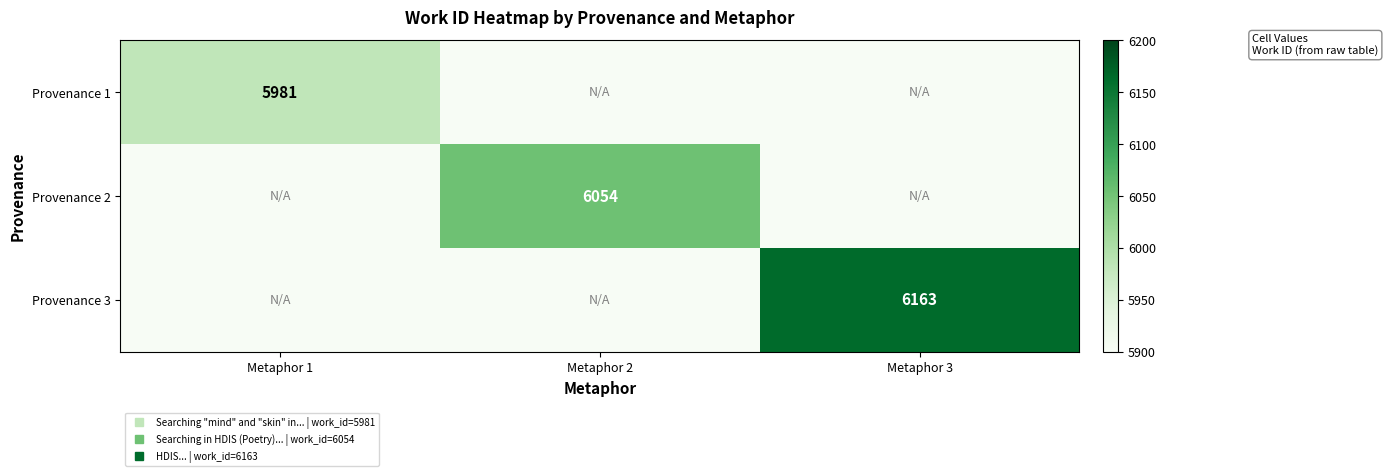

What is the total value across all series at Metaphor 2?

17854